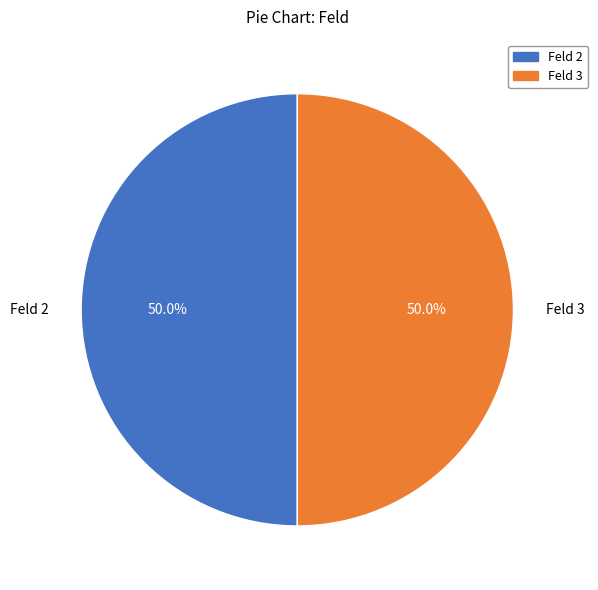

What is the total percentage of Feld 2 and Feld 3?

100.0%